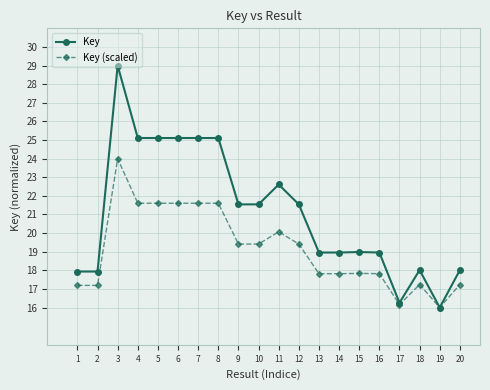

What is the value of the Key point at the 9th from the left?

21.5